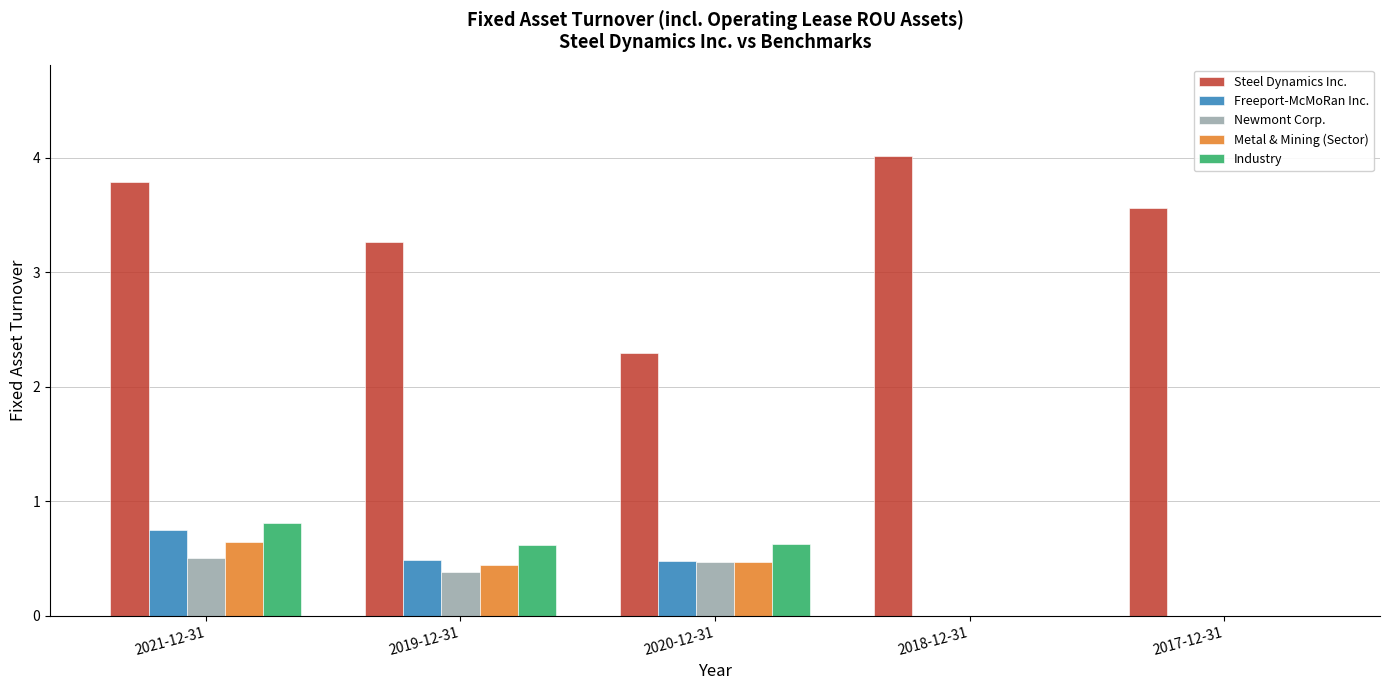

What is the sum of the Newmont Corp. values at 2021-12-31 and 2018-12-31?

0.5